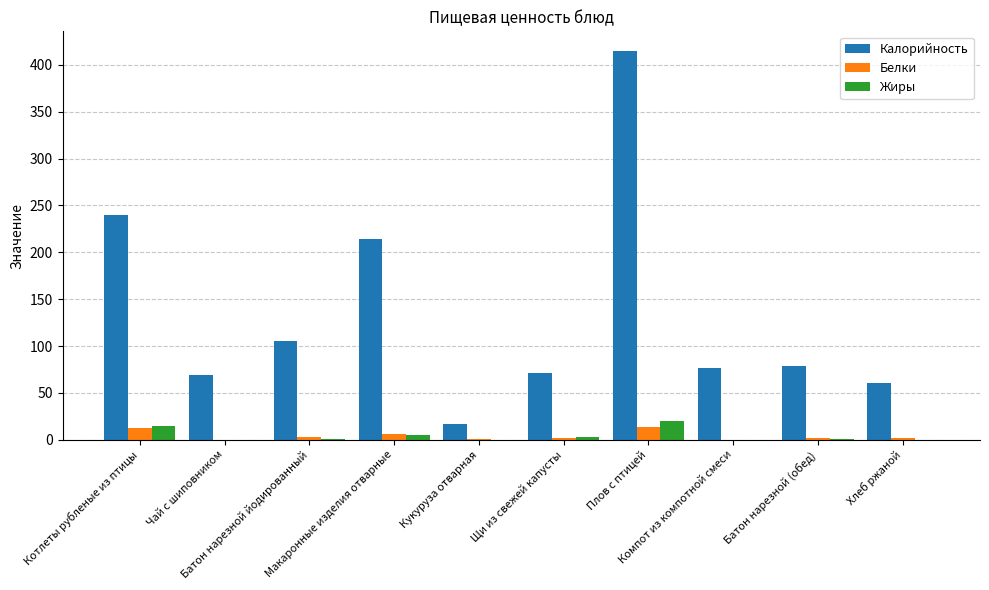

Which series has the largest total across all categories?

Калорийность